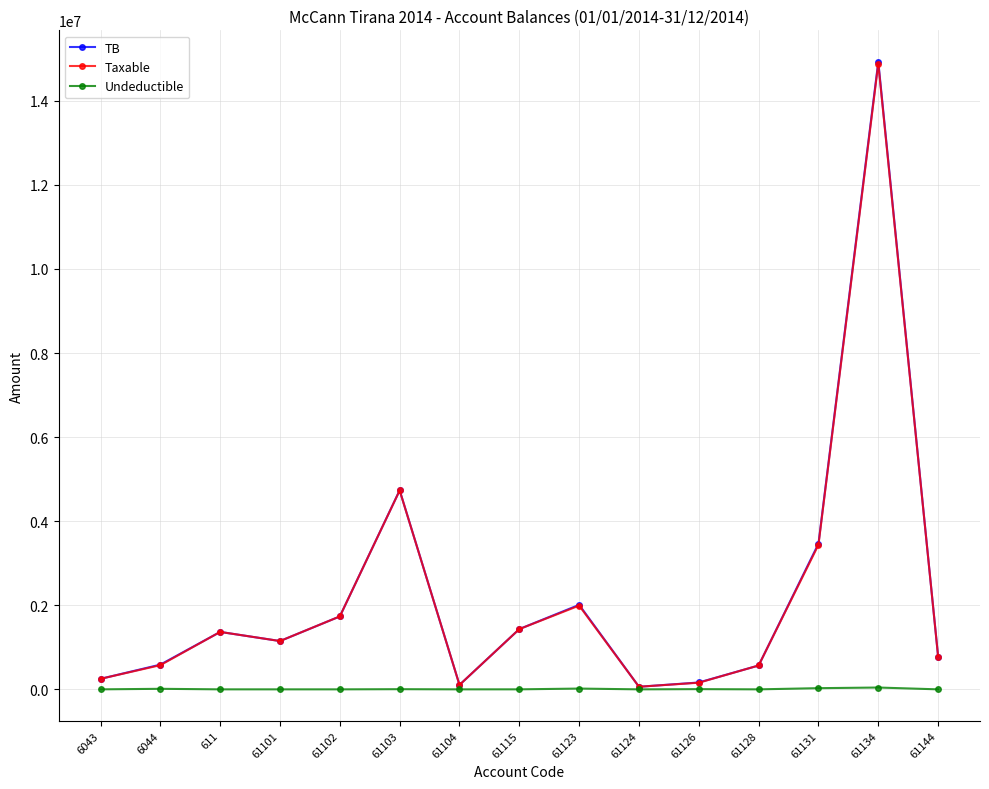

What is the difference between the TB values at 61123 and 61115?

576359.0